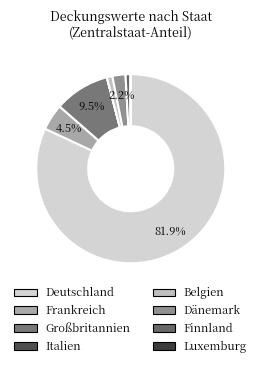

Which slice represents more than half of the pie?

Deutschland